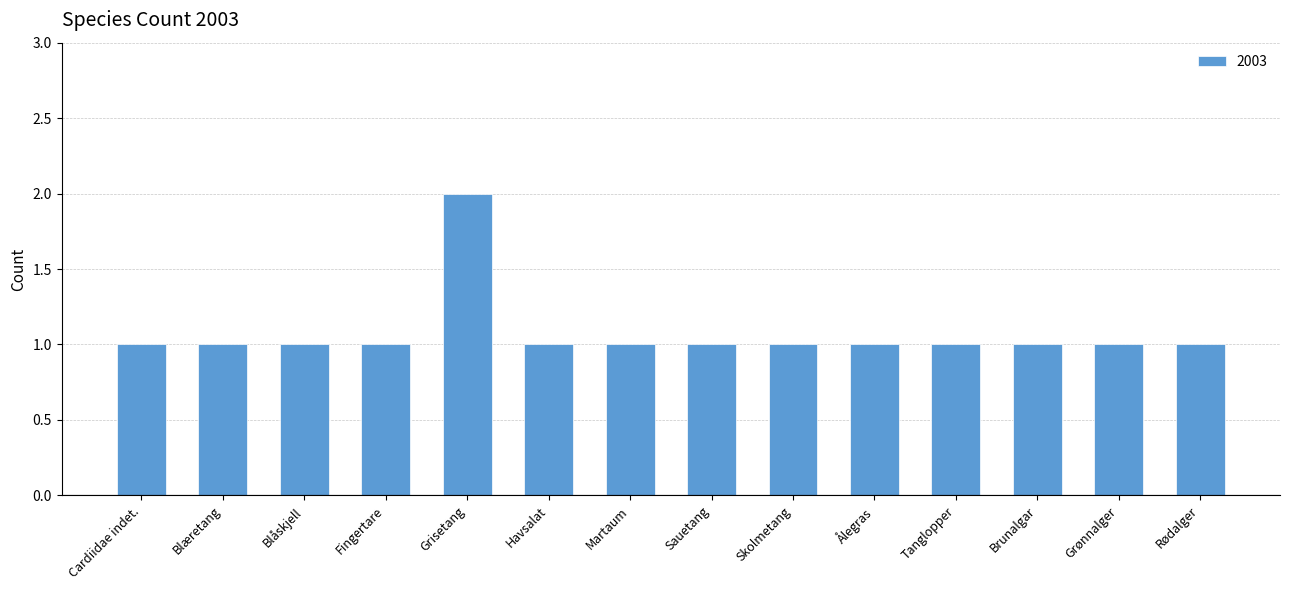

Does the chart contain stacked bars?

No